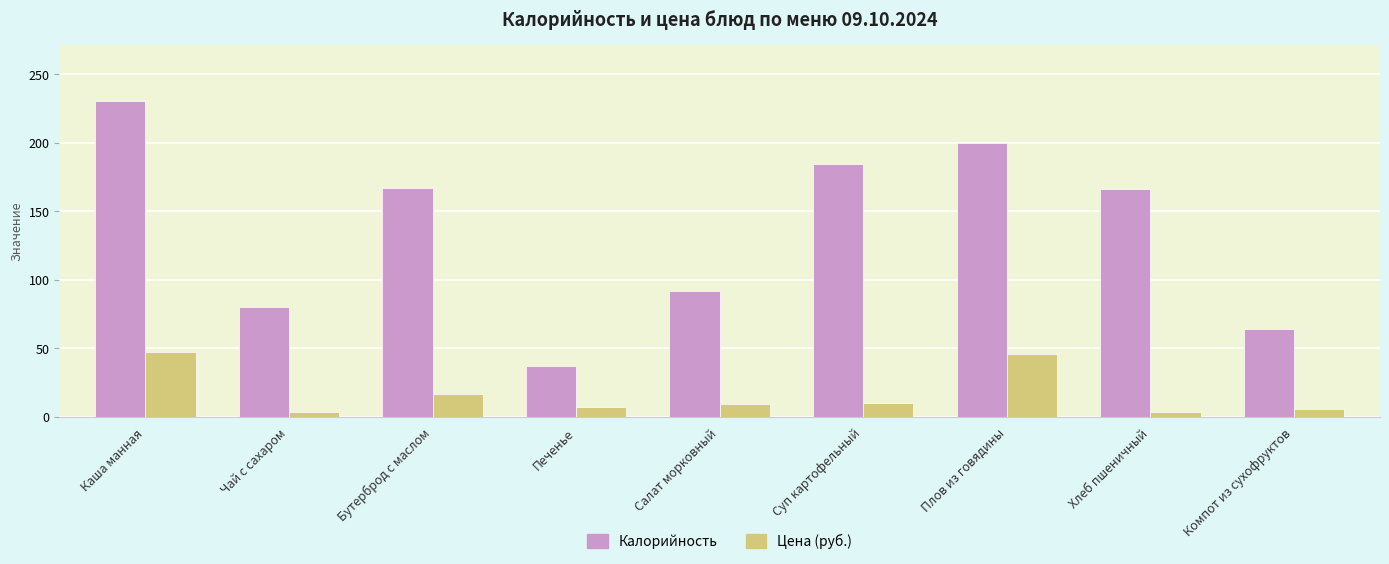

Is the value of Цена (руб.) at Печенье greater than the value of Калорийность at Каша манная?

No